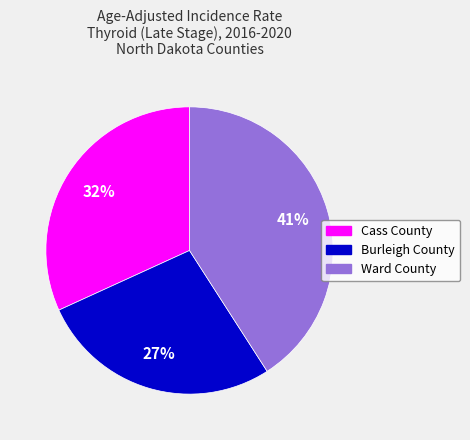

Which category has the smallest portion of the pie?

Burleigh County